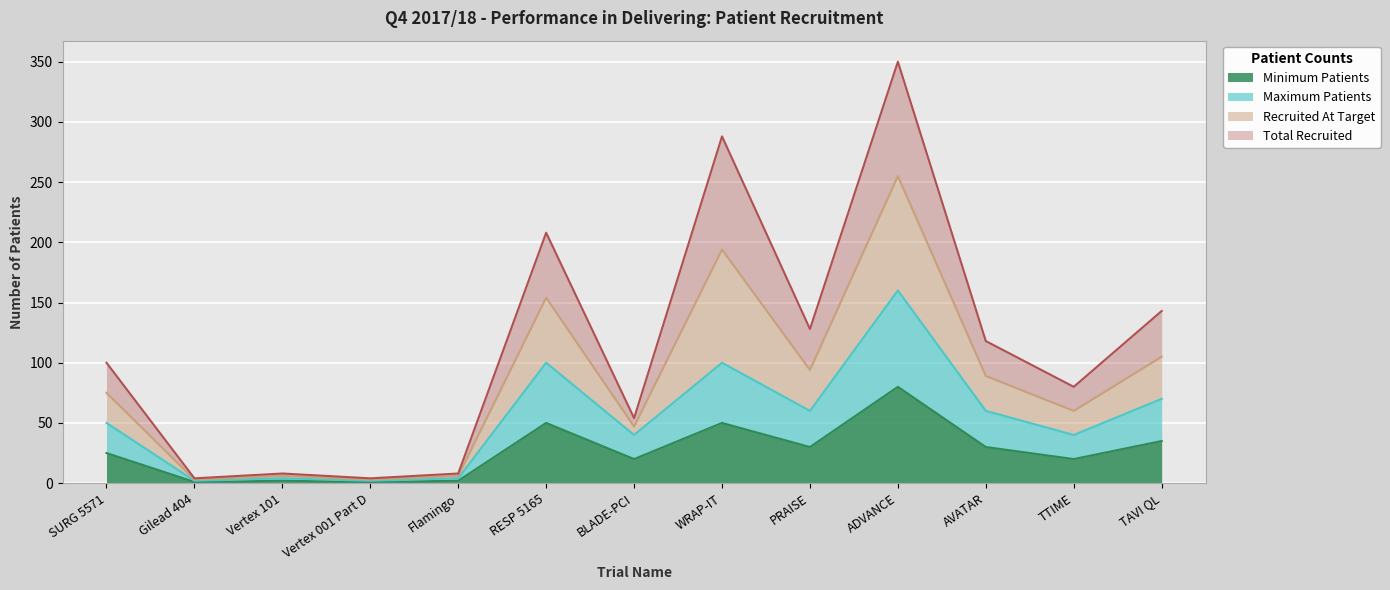

Which has a higher value, Vertex 101 or Vertex 001 Part D?

Vertex 101